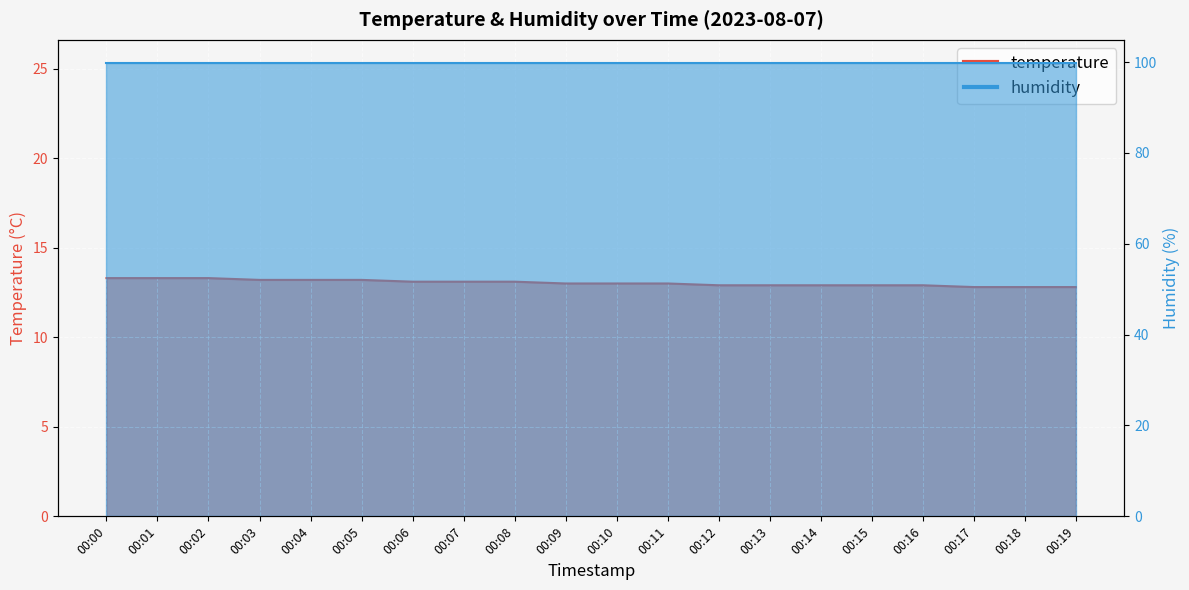

Reading right to left, transcribe all the data shown in this chart.

12.8	12.8	12.8	12.9	12.9	12.9	12.9	12.9	13.0	13.0	13.0	13.1	13.1	13.1	13.2	13.2	13.2	13.3	13.3	13.3